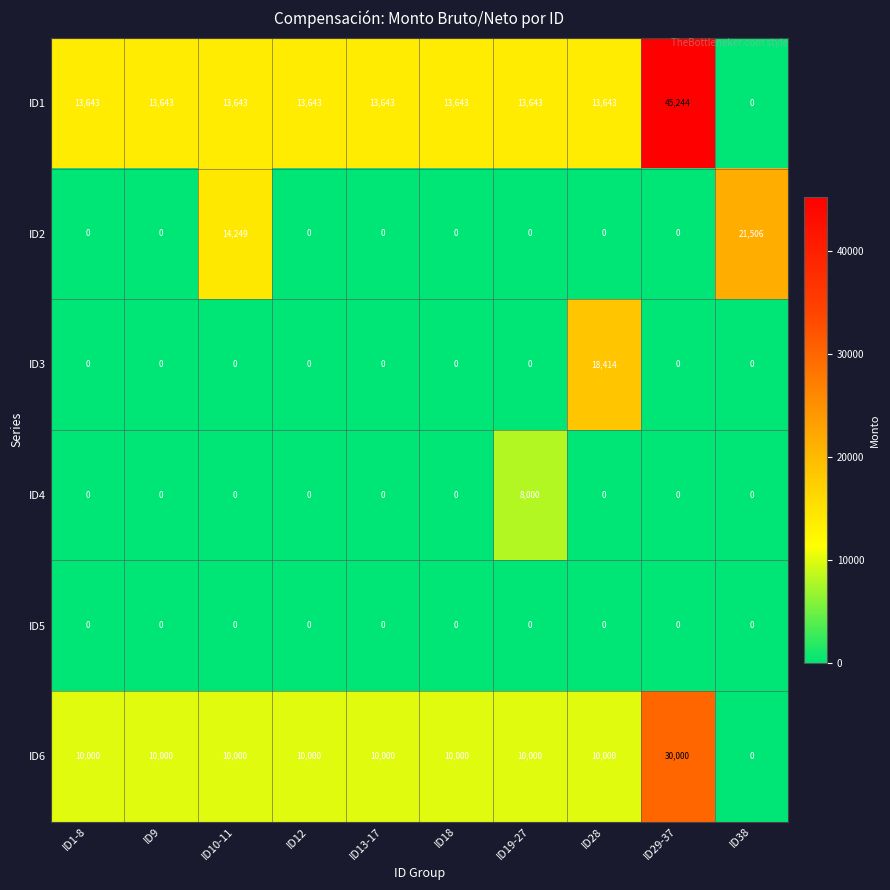

At how many categories does at least one series exceed 36879?

1